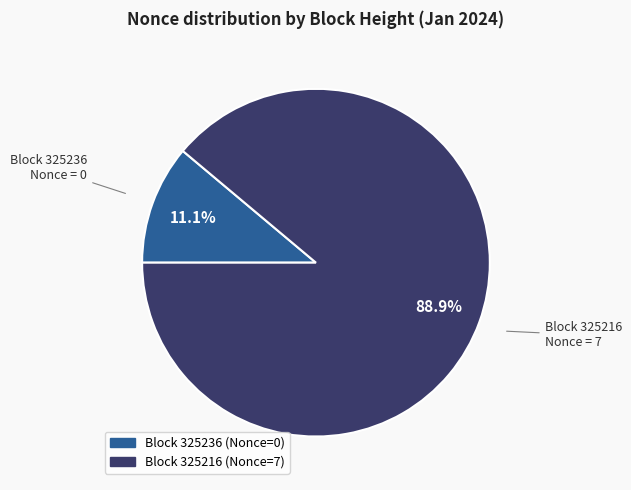

How many segments does this pie chart have?

2